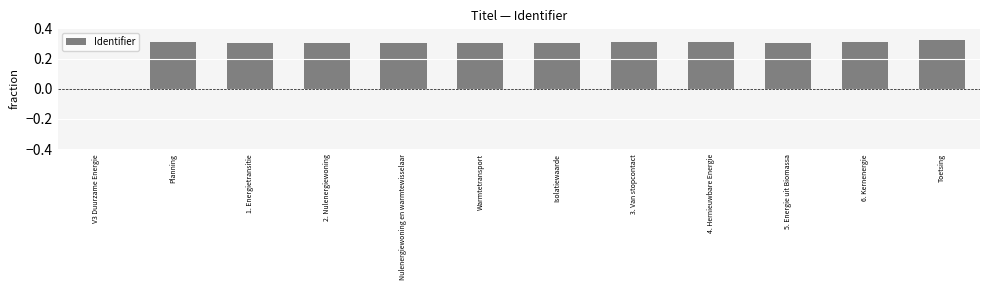

Which has a higher value, Warmtetransport or V3 Duurzame Energie?

Warmtetransport